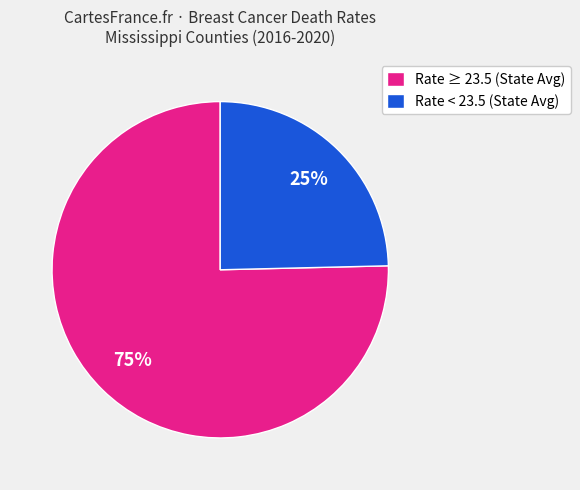

To the nearest percent, what is the average slice percentage?

50%